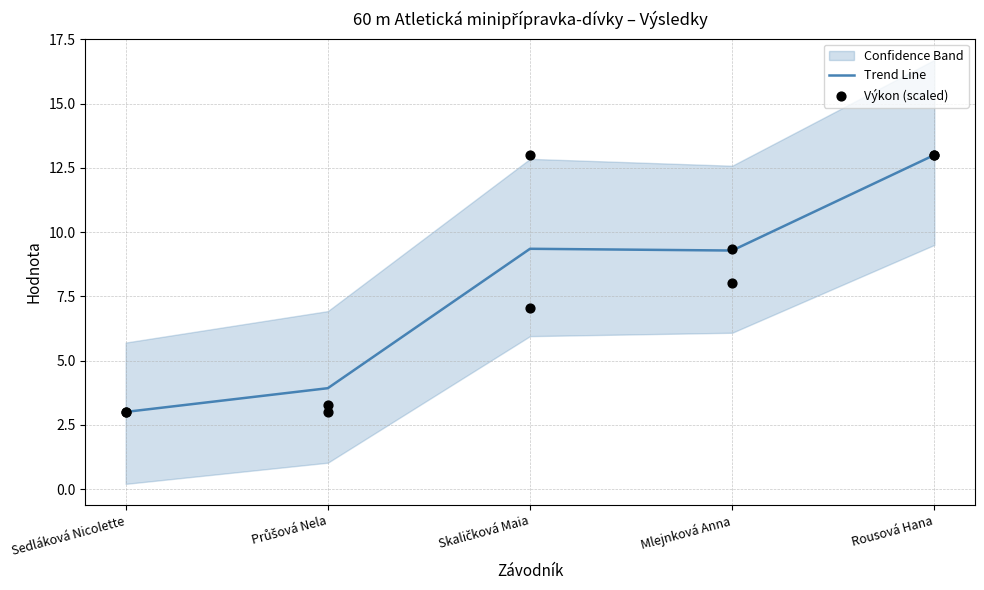

Is the value of Výkon (scaled) at Skaličková Maia greater than the value of Trend Line at Mlejnková Anna?

No